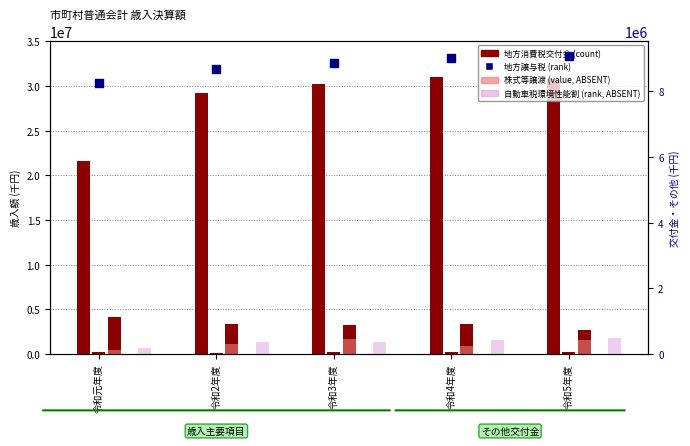

Which series reaches the maximum Y coordinate?

地方消費税交付金